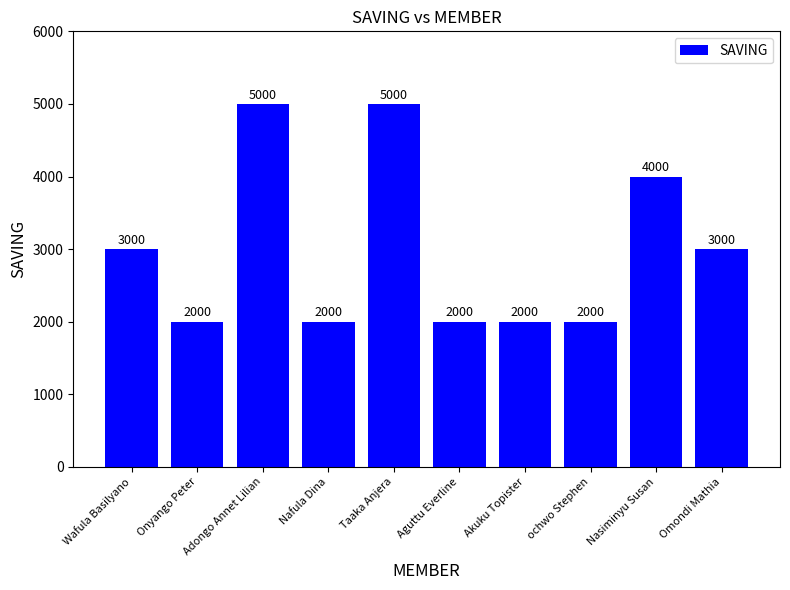

What is the difference between the second highest and second lowest values?

3000